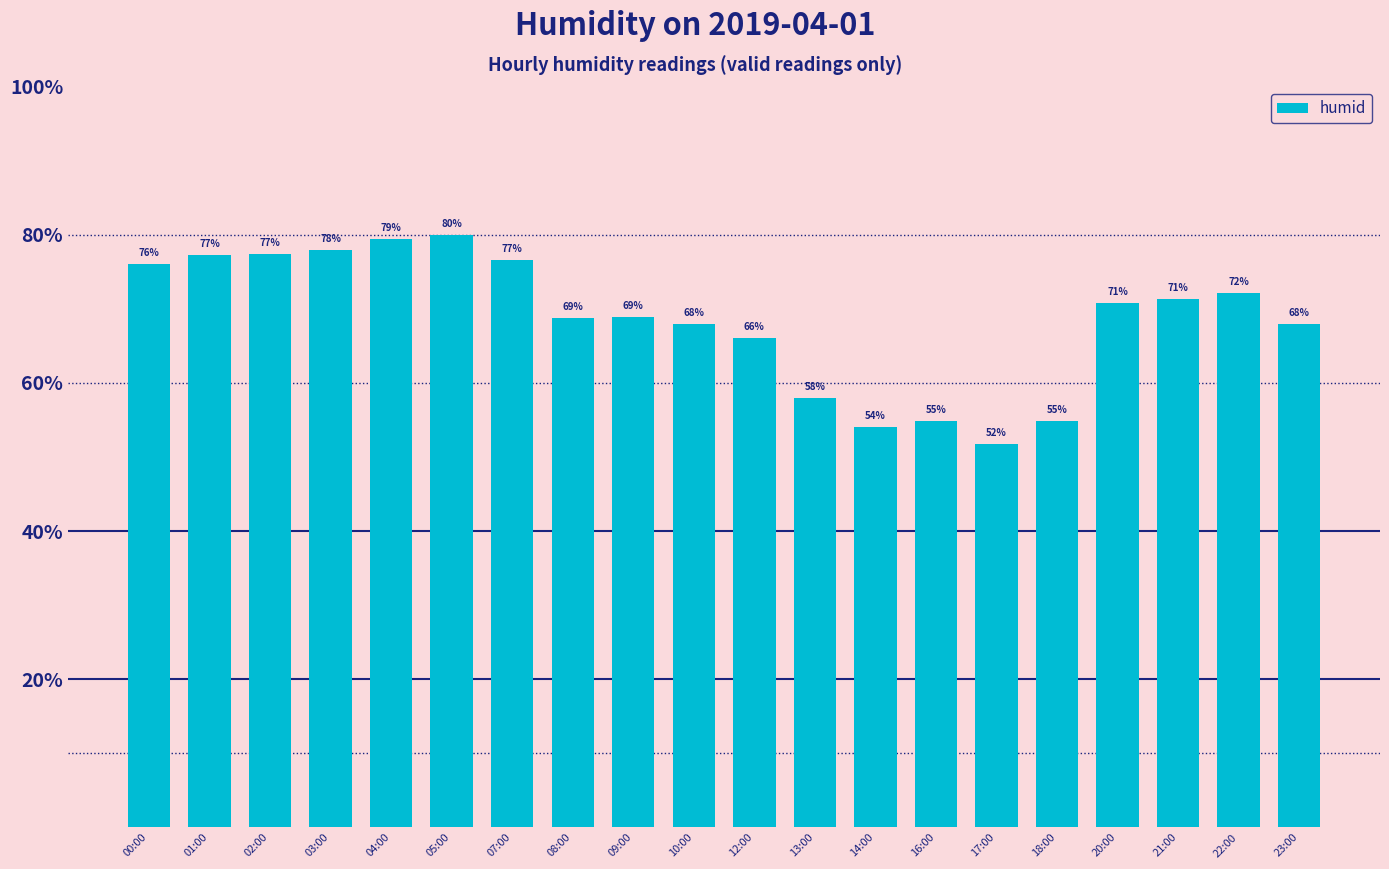

Does the chart contain any negative values?

No